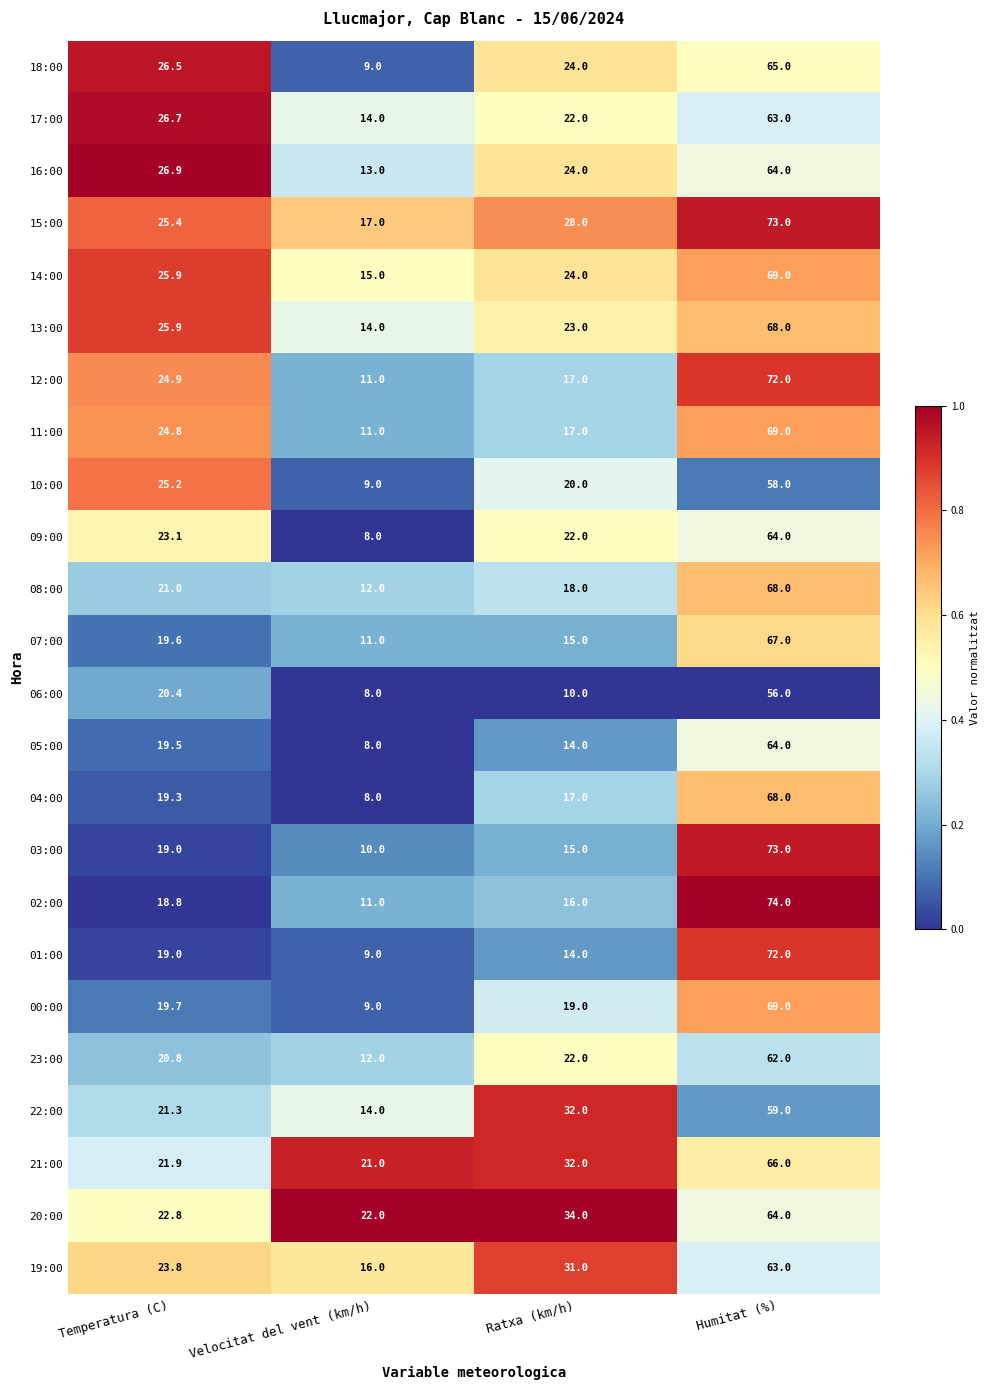

At which category is the sum across all series the highest?

Humitat (%)